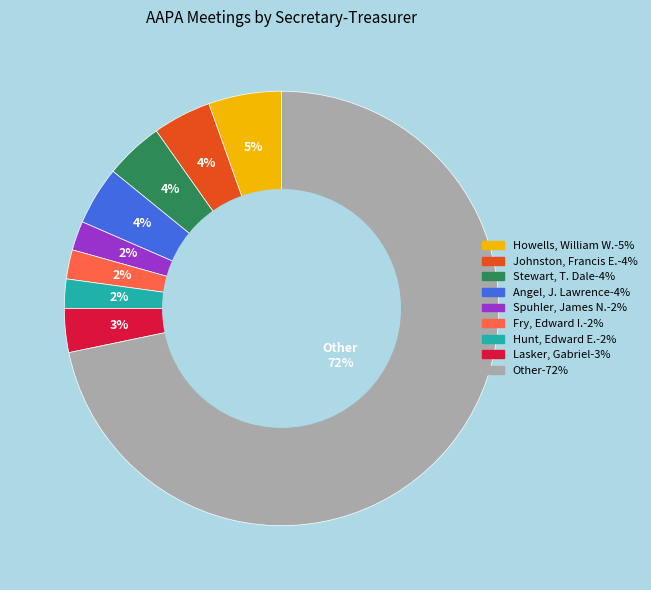

Which category has the biggest portion of the pie?

Other